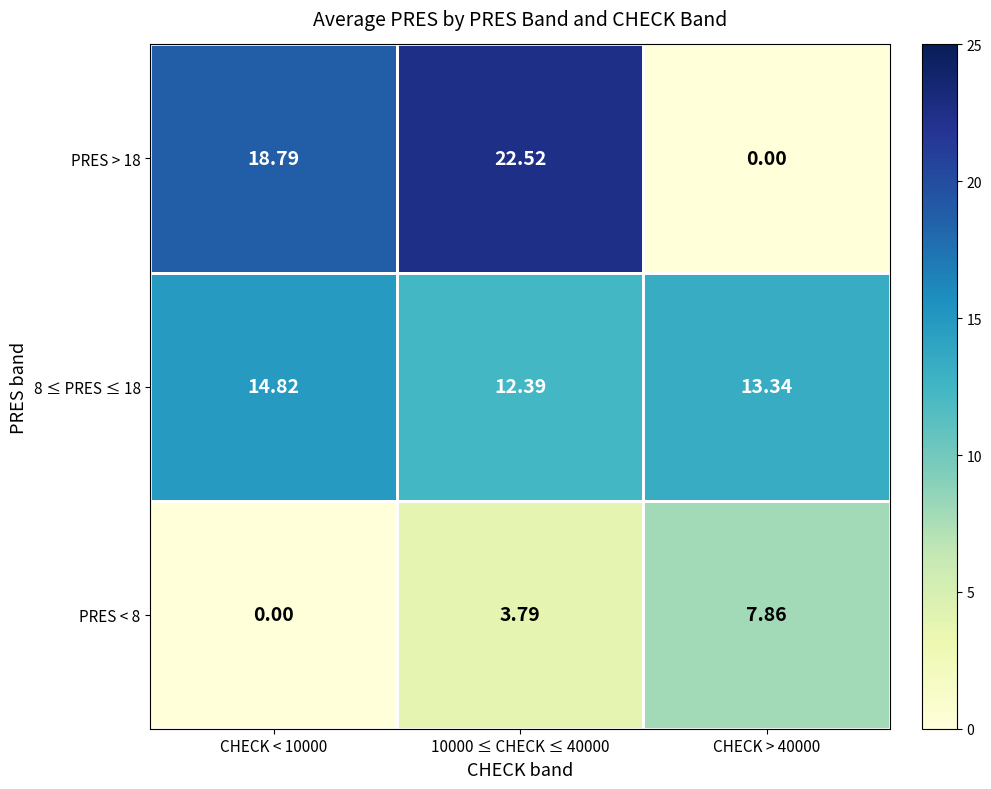

Which series has the widest spread of values?

PRES > 18